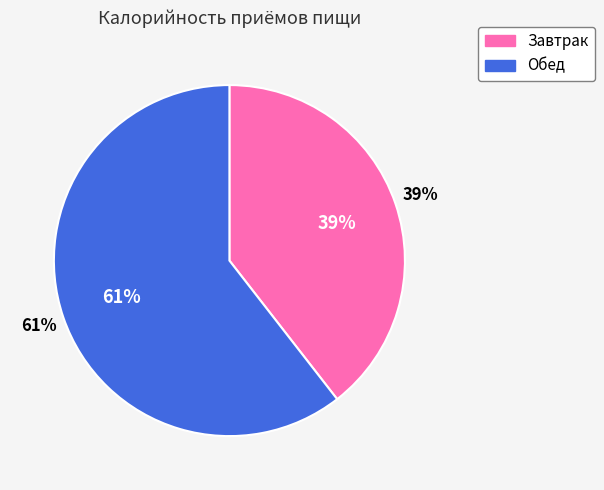

What percentage do Завтрак and Обед together represent?

100.0%